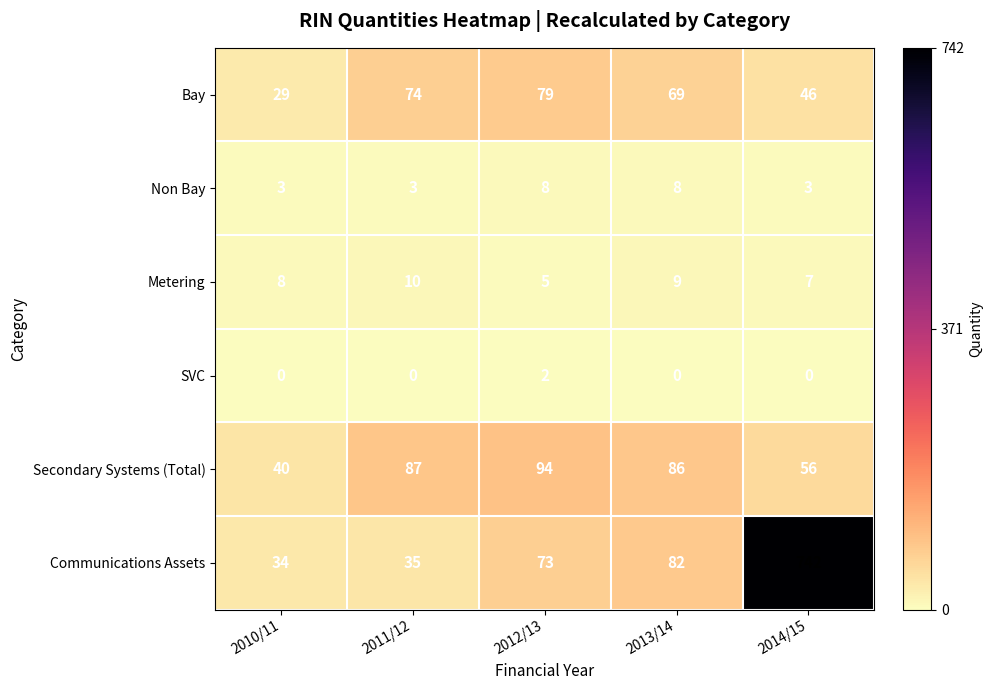

Reading right to left, transcribe all the data shown in this chart.

Bay: 46	69	79	74	29
Non Bay: 3	8	8	3	3
Metering: 7	9	5	10	8
SVC: 0	0	2	0	0
Secondary Systems (Total): 56	86	94	87	40
Communications Assets: 742	82	73	35	34